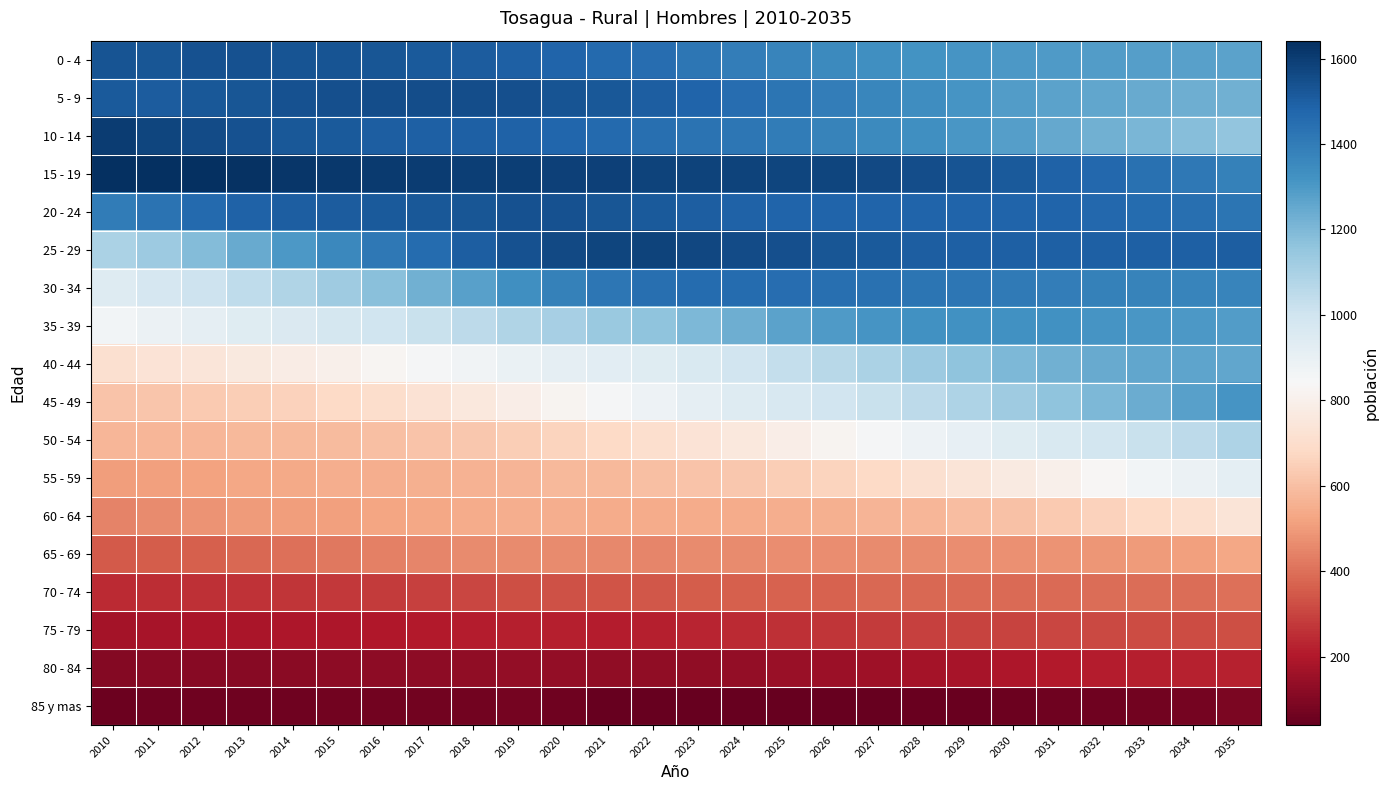

What is the total value across all series at 2031?

17219